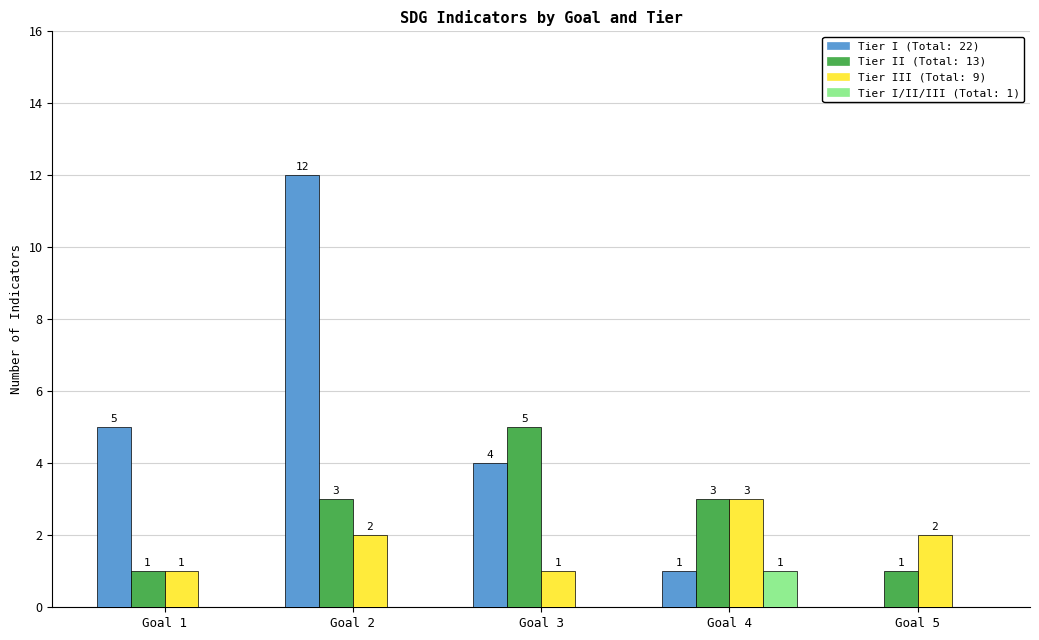

What is the total value across all series at Goal 4?

8